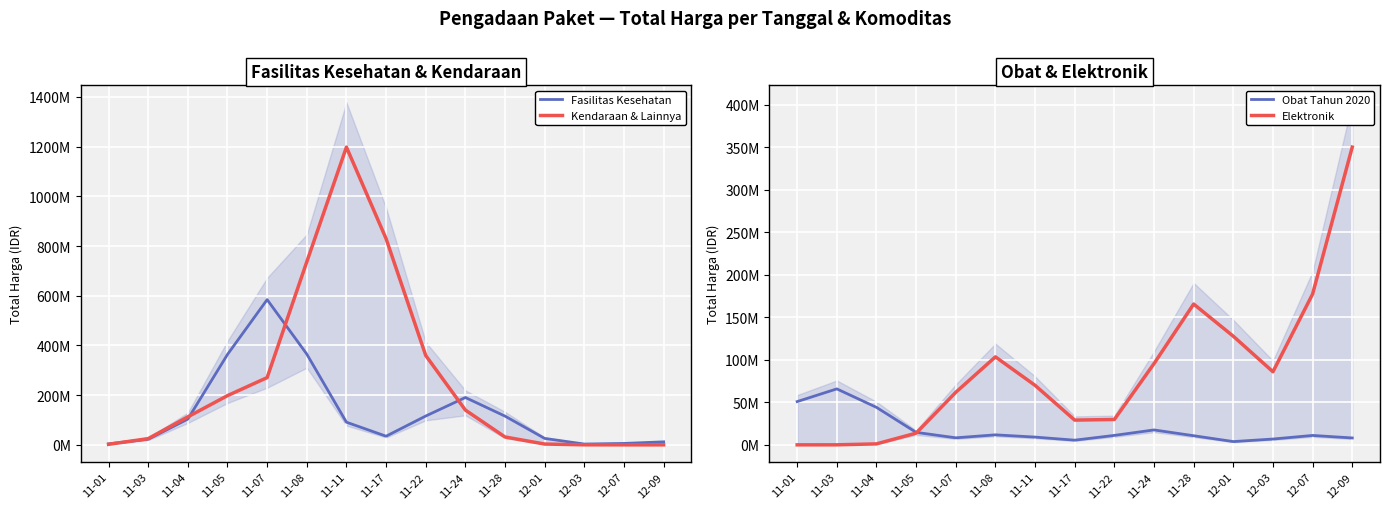

At which category does the chart reach its minimum across all series?

12-09